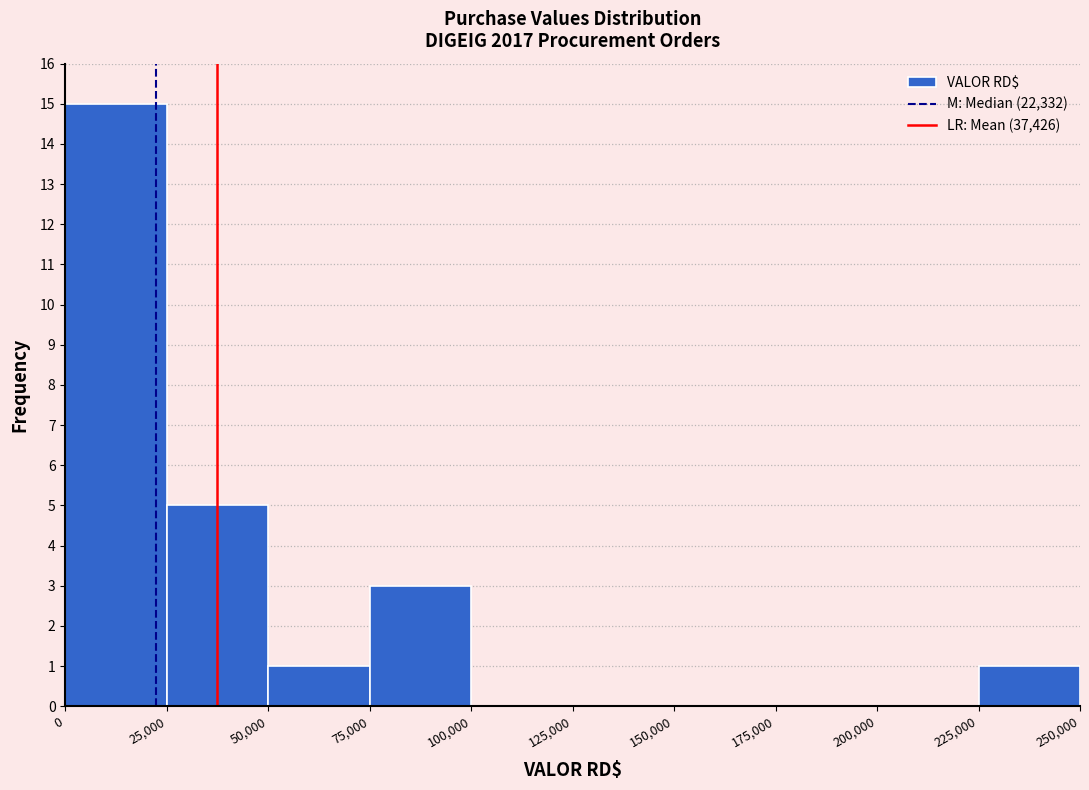

Over which range of the x-axis is the bar tallest?

0 to 25,000